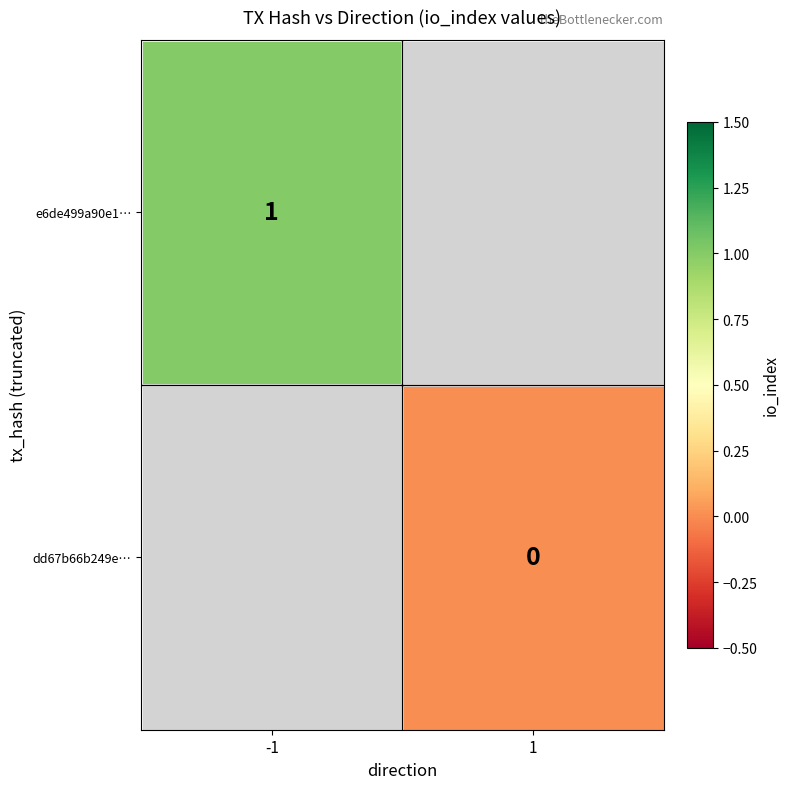

How many distinct data groups are displayed?

2